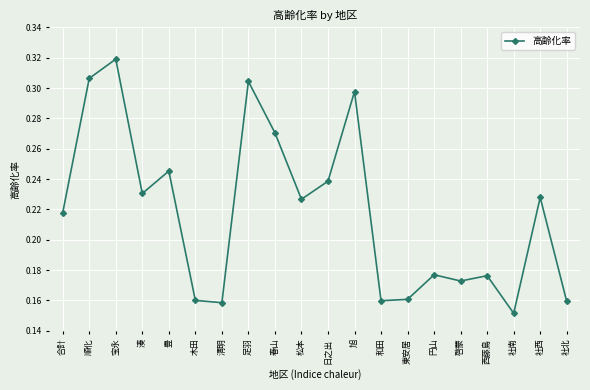

What position from the left is 啓蒙?

16